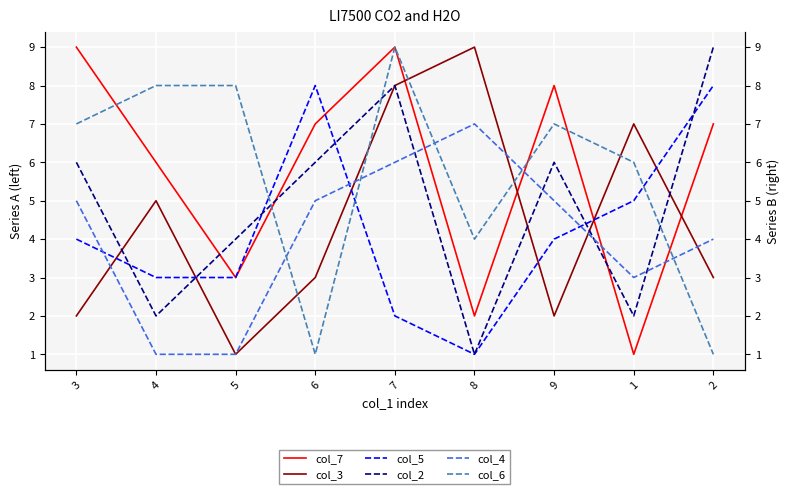

In col_6, how many points are higher than both neighbors (excluding endpoints)?

2